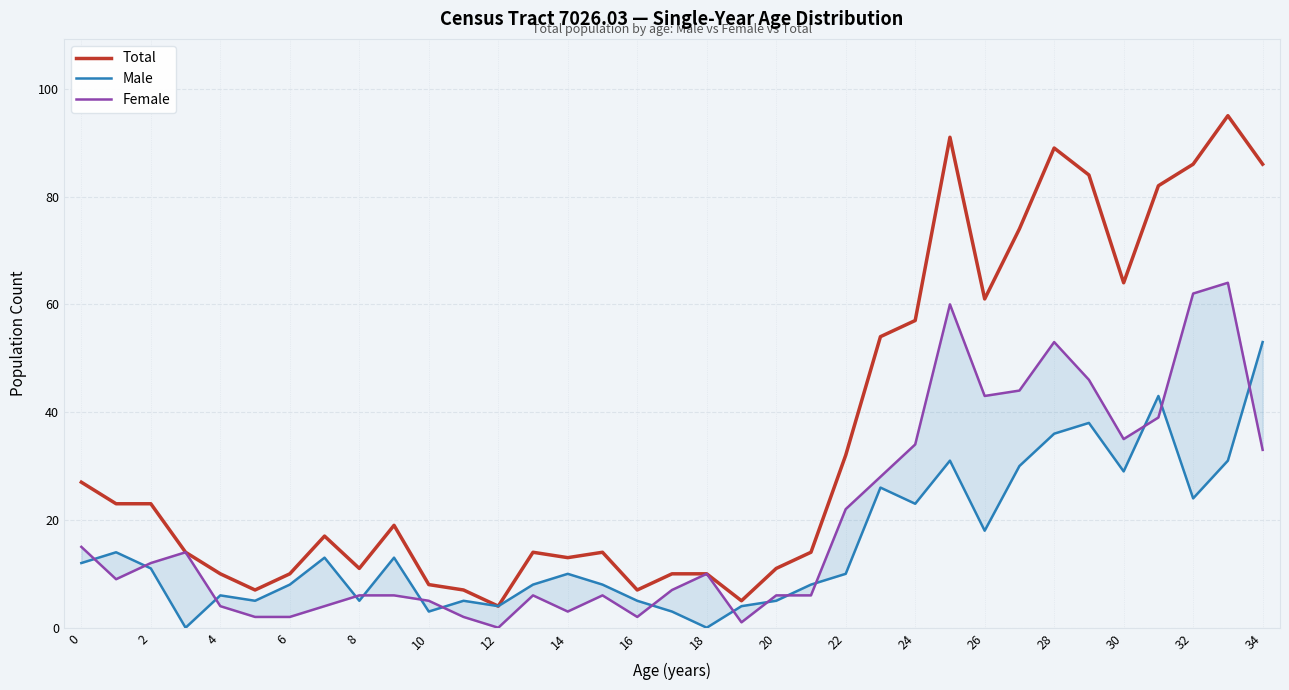

Between 28 and 27, which series saw the biggest shift?

Total